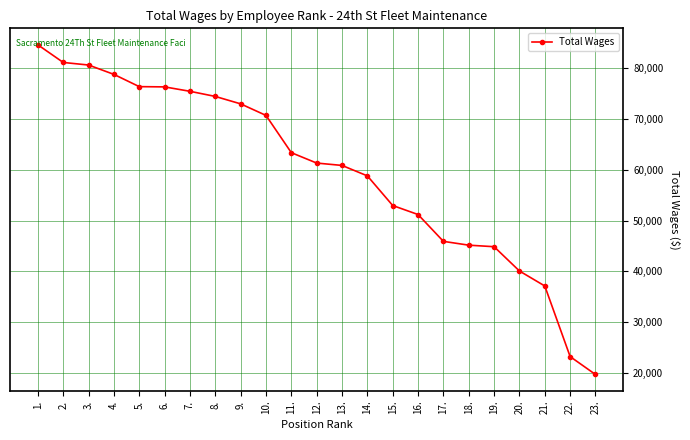

What value does the data have at 3., to the nearest 50?

80600